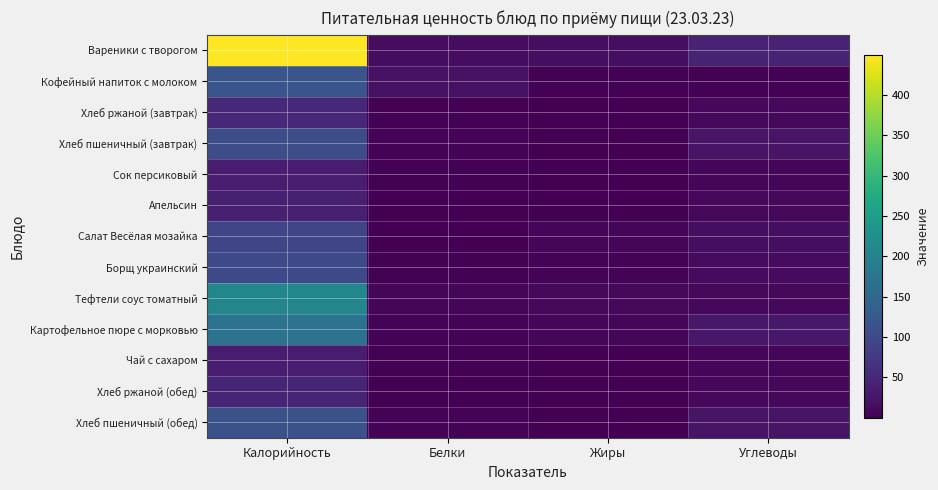

What is the maximum value shown in the chart?

449.6